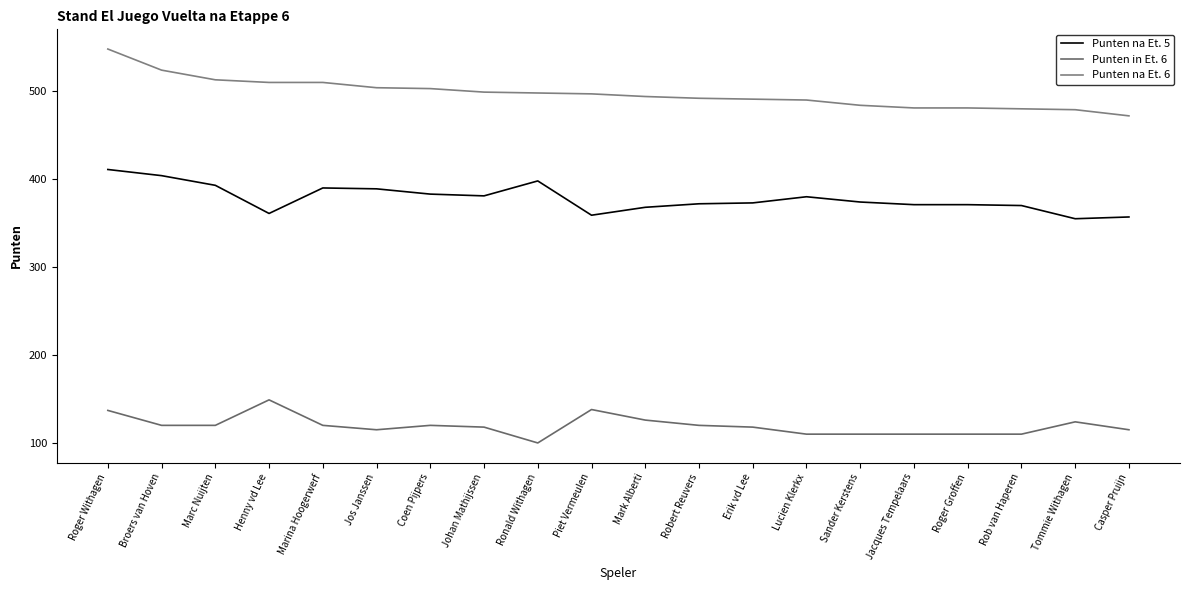

True or false: Punten in Et. 6 and Punten na Et. 5 intersect in this chart.

False